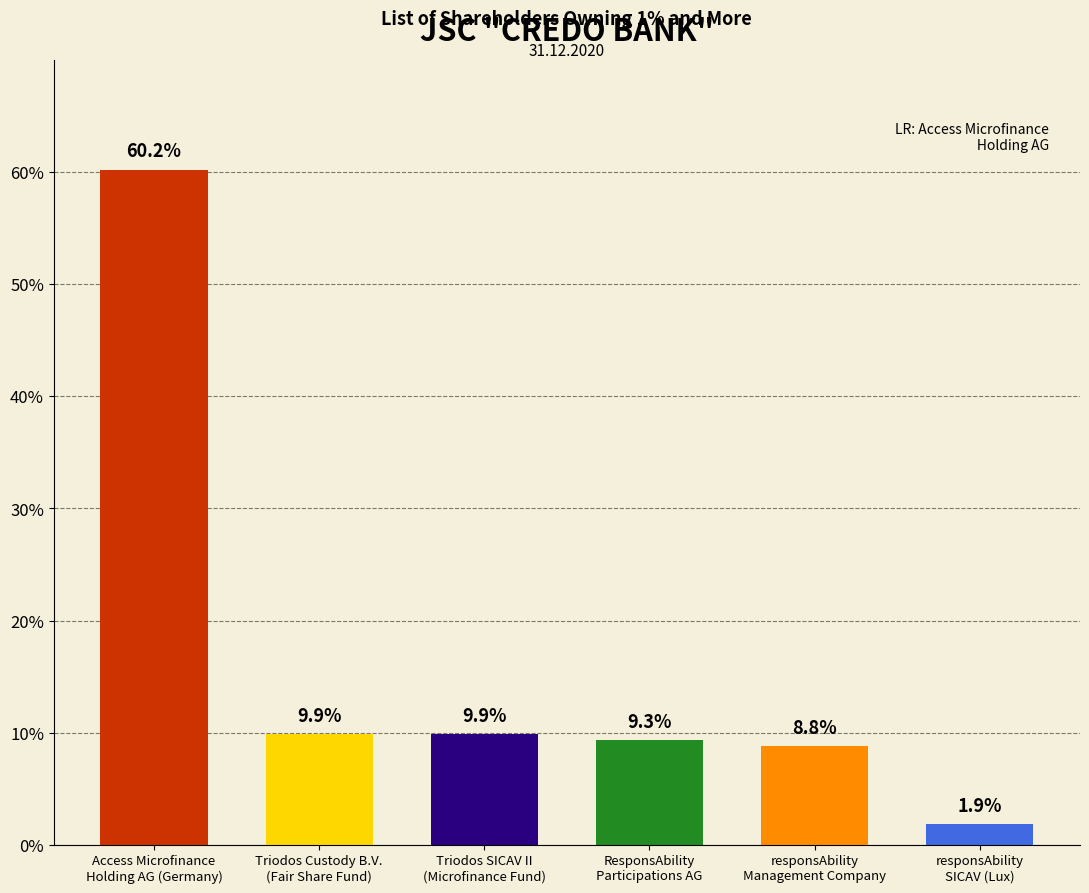

Which category has the lowest value across all series?

responsAbility
SICAV (Lux)